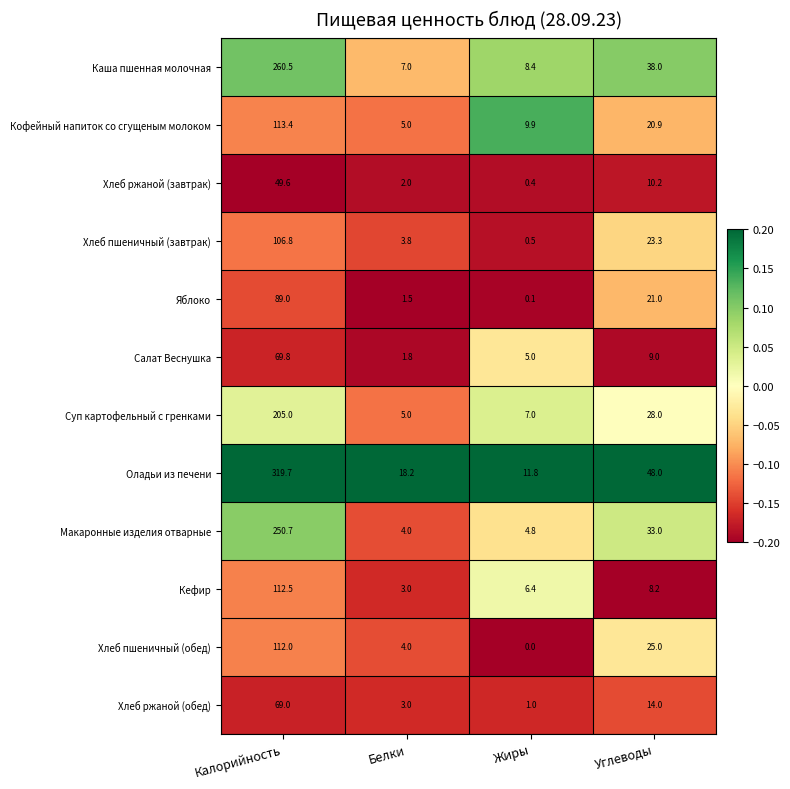

What is the spread (max minus min) of values at Калорийность?

270.1